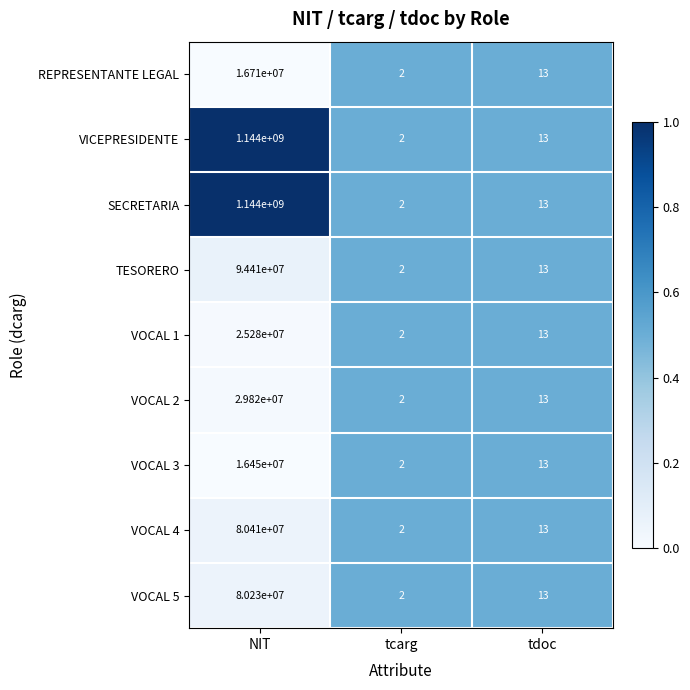

Reading left to right, transcribe all the data shown in this chart.

REPRESENTANTE LEGAL: 16710000	2	13
VICEPRESIDENTE: 1144000000	2	13
SECRETARIA: 1144000000	2	13
TESORERO: 94410000	2	13
VOCAL 1: 25280000	2	13
VOCAL 2: 29820000	2	13
VOCAL 3: 16450000	2	13
VOCAL 4: 80410000	2	13
VOCAL 5: 80230000	2	13